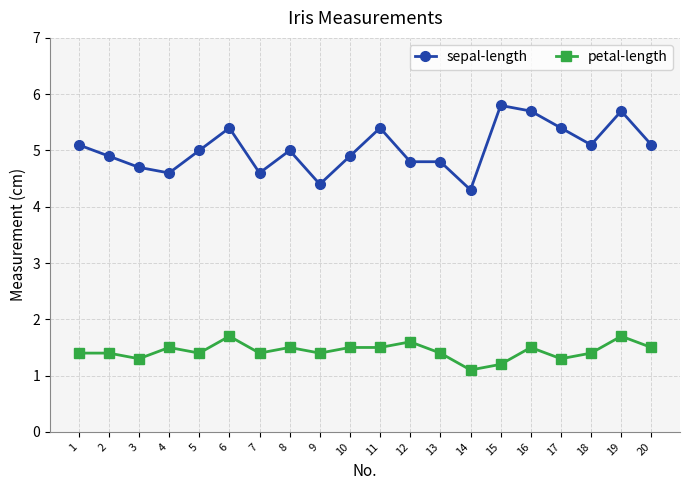

What is the value of the petal-length point at the 3rd from the left?

1.3